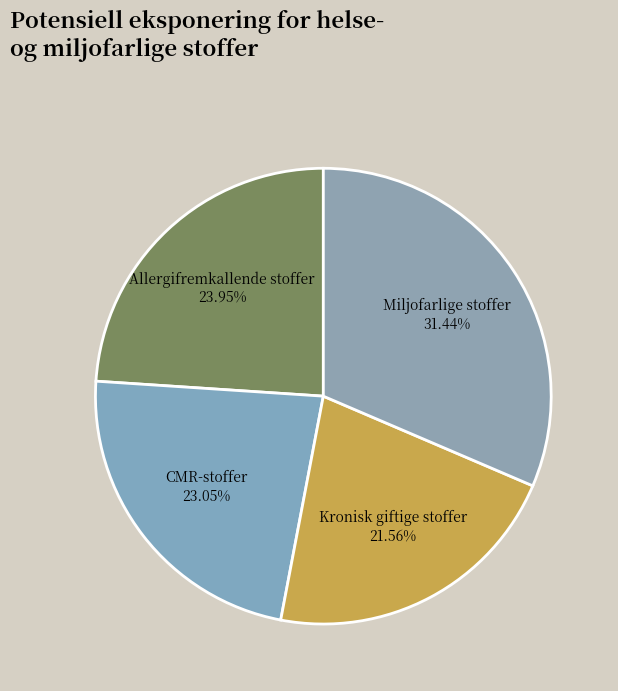

Rank the categories by value from lowest to highest.

Kronisk giftige stoffer, CMR-stoffer, Allergifremkallende stoffer, Miljofarlige stoffer